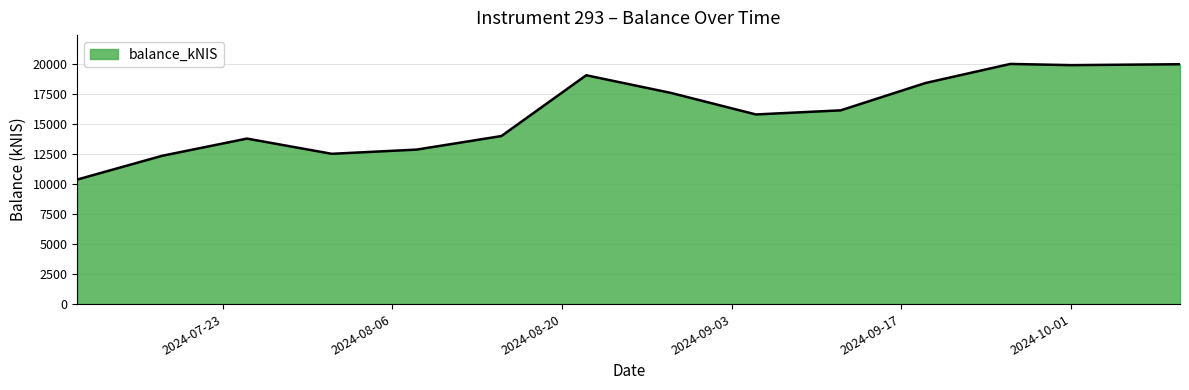

How many distinct data groups are displayed?

1